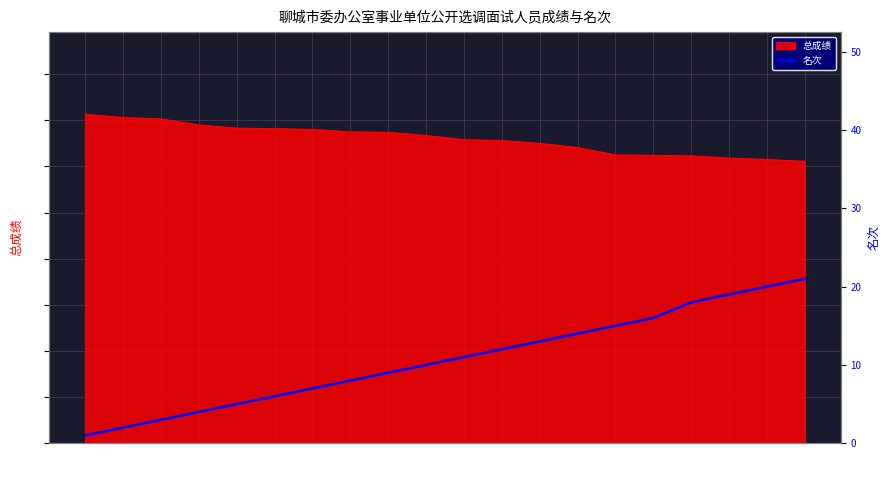

Reading left to right, what are all the values shown in this chart?

陶乐元=1	云鹏=2	付婷婷=3	郭震=4	李安楠=5	薛超博=6	刘玲玲=7	李振=8	田超=9	曲慧慧=10	周博=11	曹媛媛=12	于潇洋=13	商振=14	姜亚南=15	韩梦娇=16	龚晓=18	赵衍静=19	焦同=20	苏丹=21